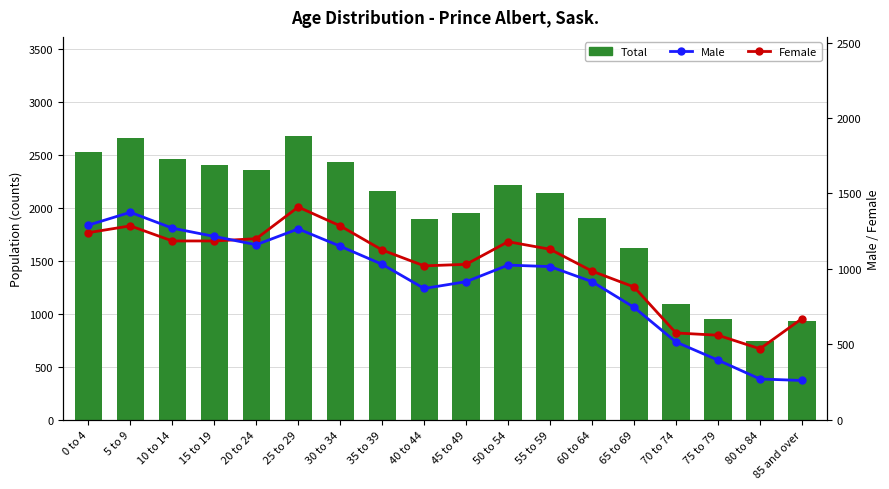

What is the average value of the Total series?

1950